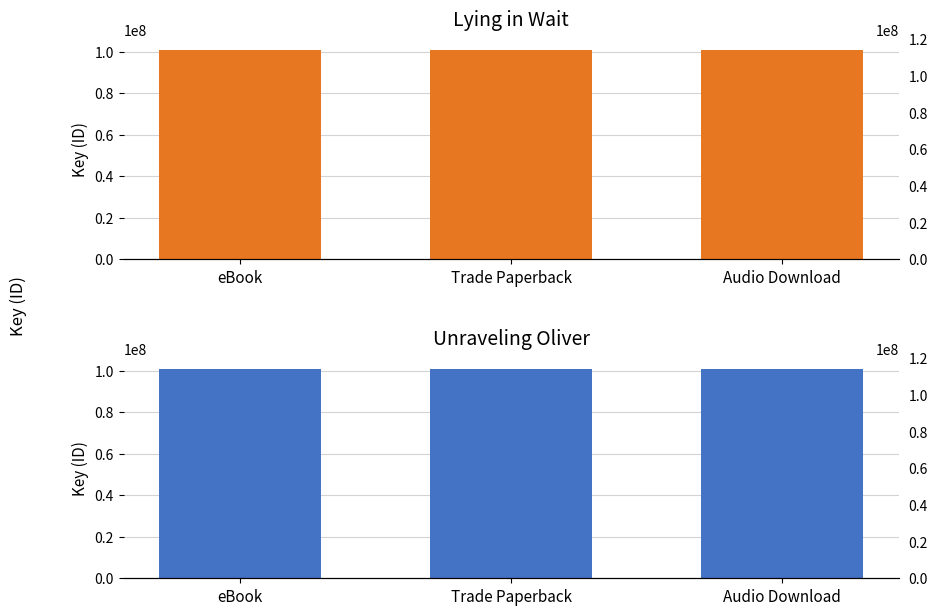

Count the number of categories in the chart.

3